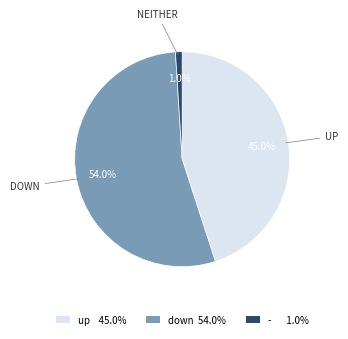

How many slices are in this pie chart?

3